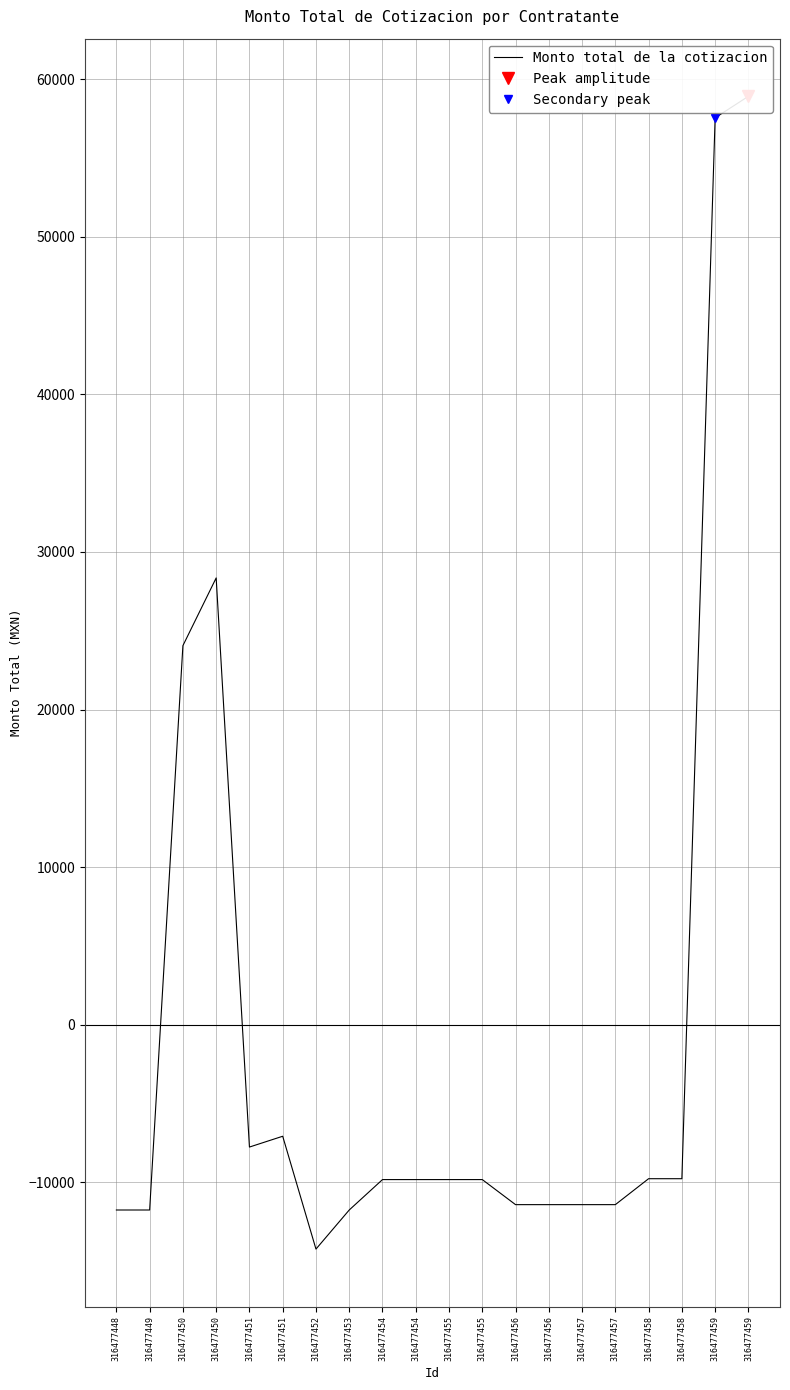

Which label corresponds to the smallest value in the chart?

316477452